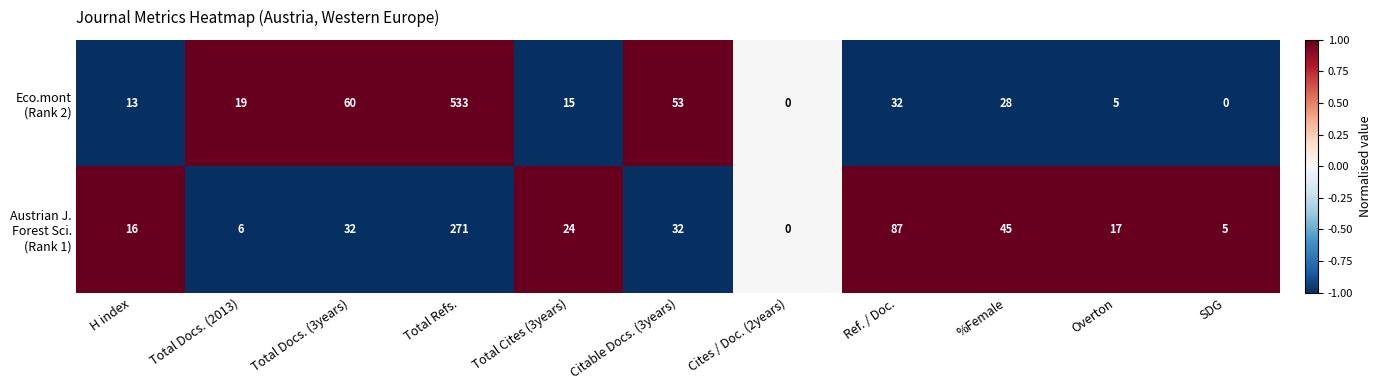

What is the difference between the highest and lowest values at Overton?

12